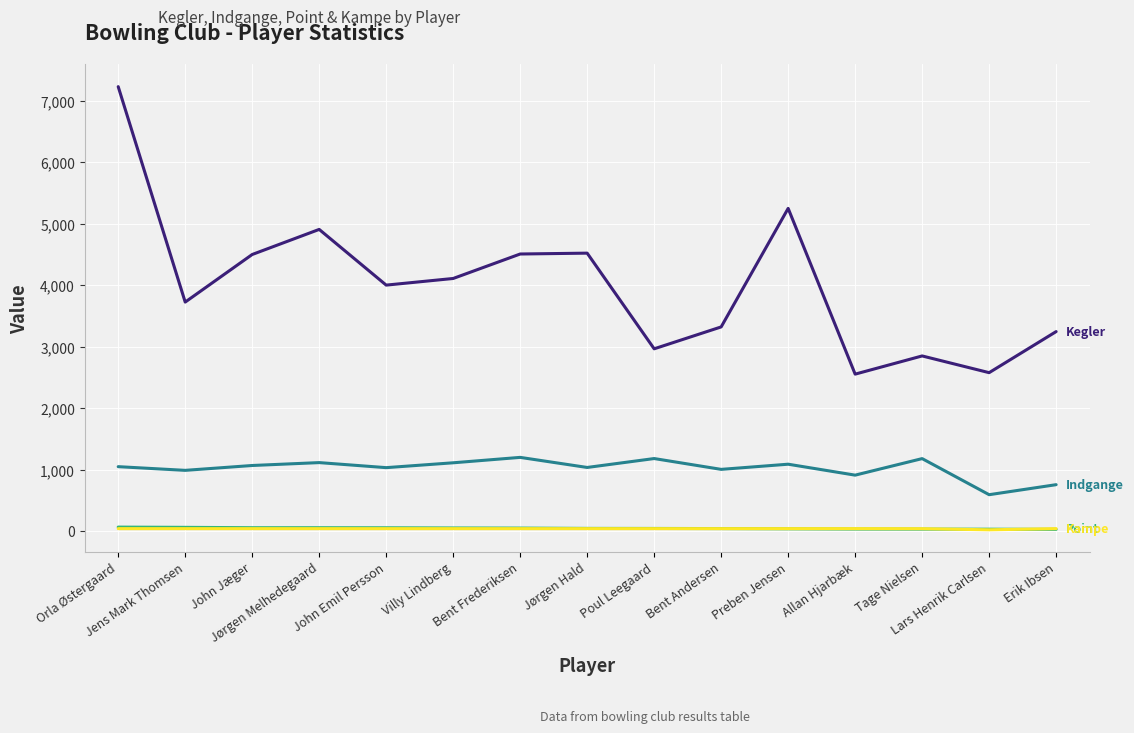

What position from the right is Poul Leegaard?

7